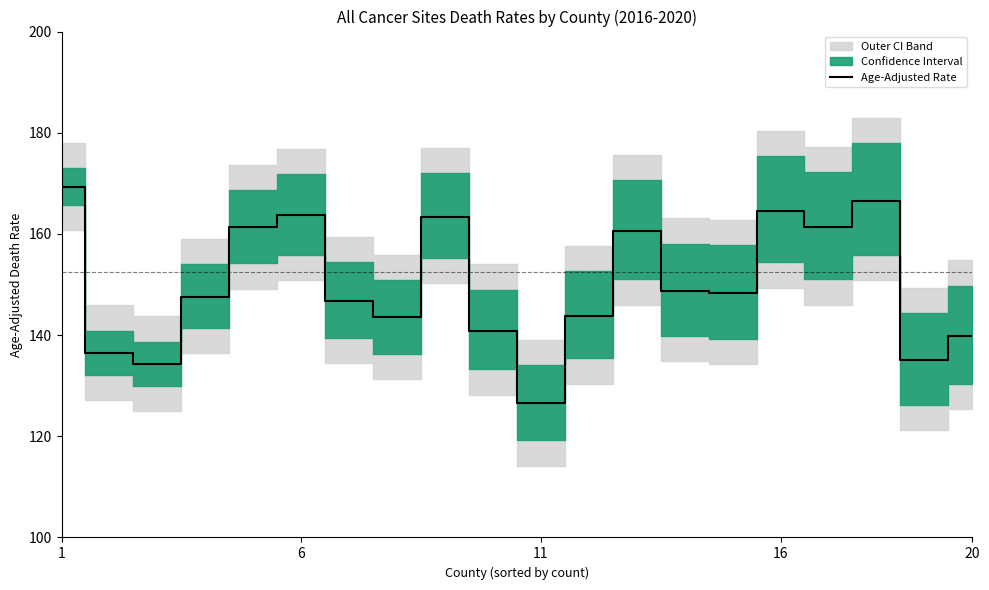

The value at 6 is 88.5. True or false?

False